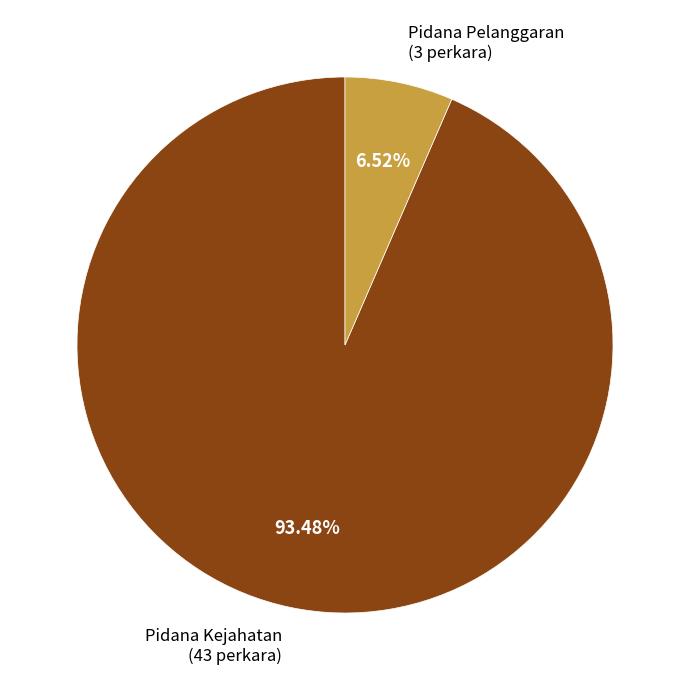

Which category accounts for the majority?

Pidana Kejahatan